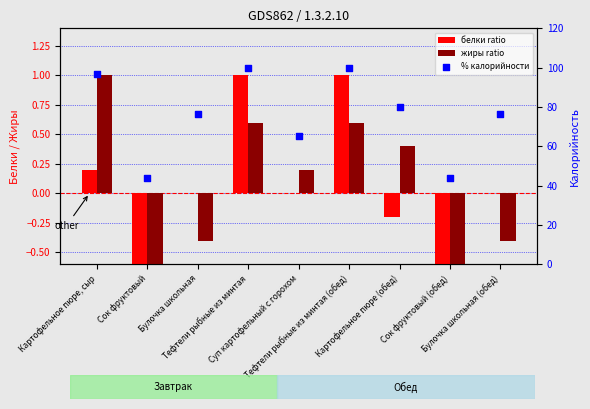

At which category is the sum across all series the highest?

Тефтели рыбные из минтая